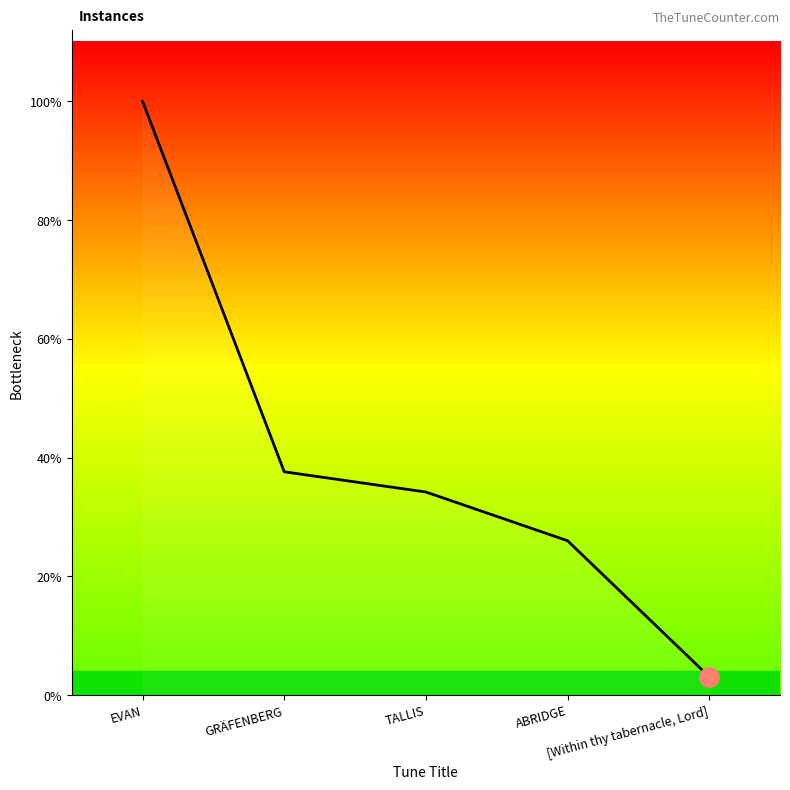

How many categories are shown in the chart?

5